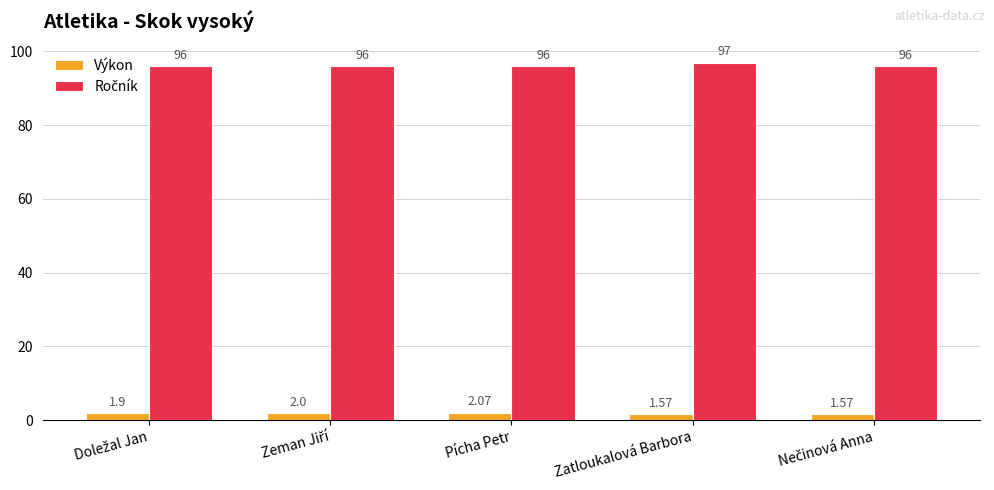

At how many categories does at least one series exceed 85?

5